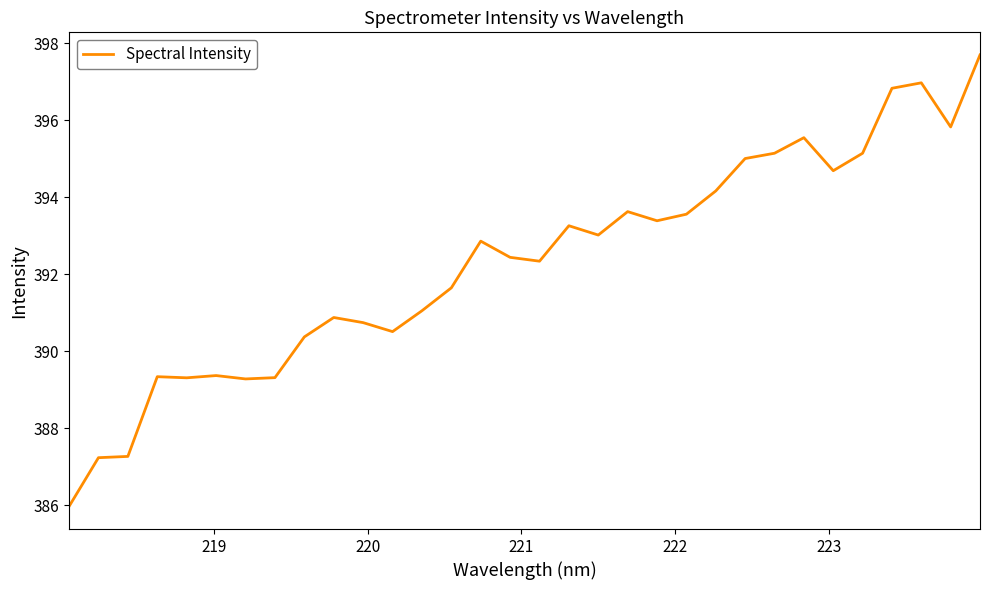

Count the number of data series in this chart.

1